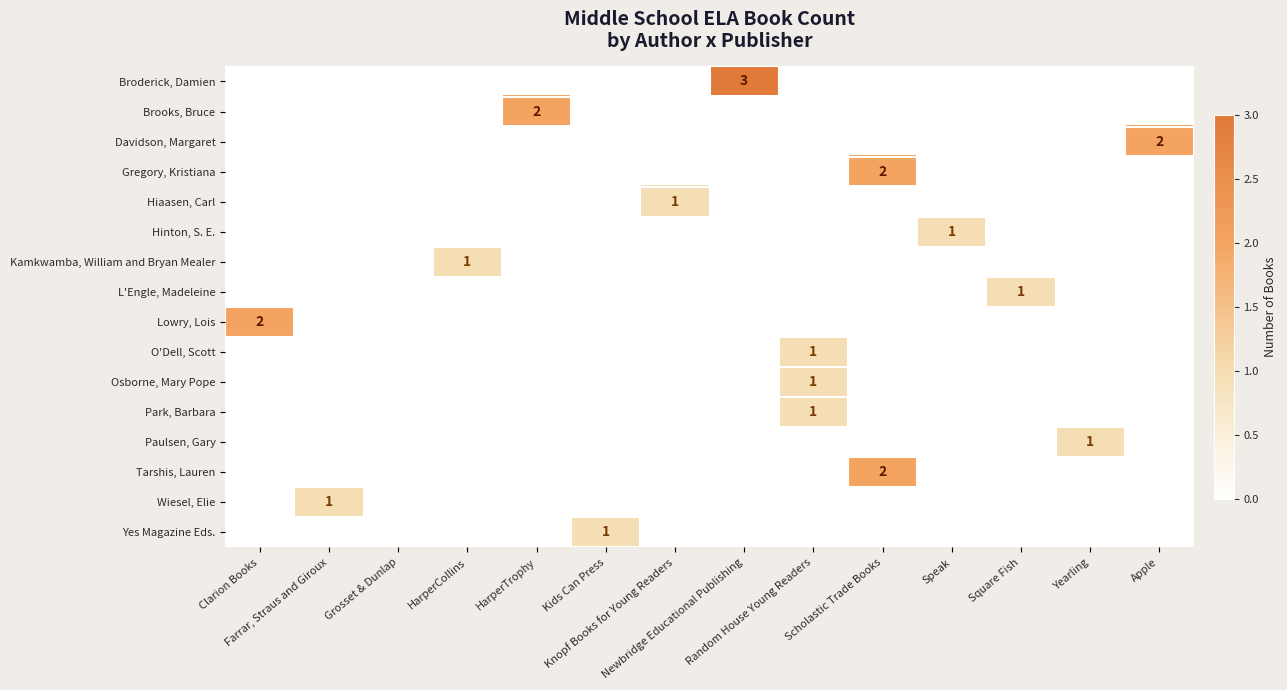

What is the difference between the maximum and second lowest values in the Park, Barbara series?

1